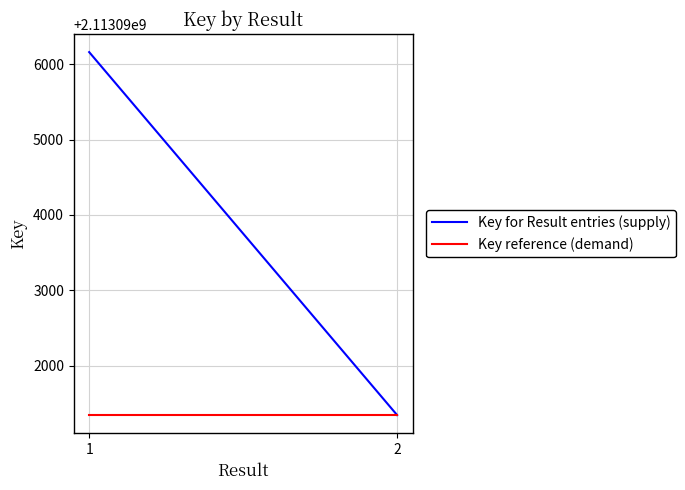

Between 1 and 2, which is larger?

1